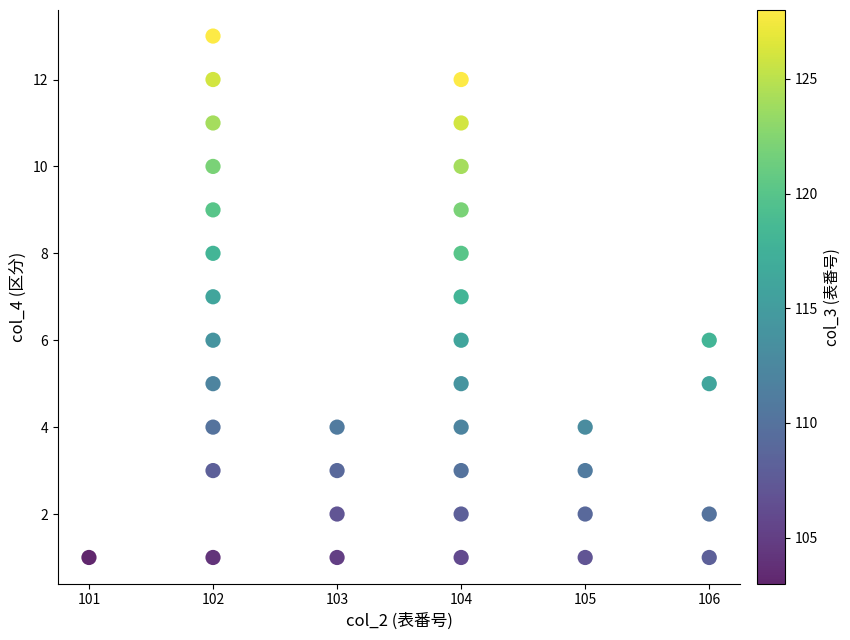

What is the range of Y values (max minus min)?

12